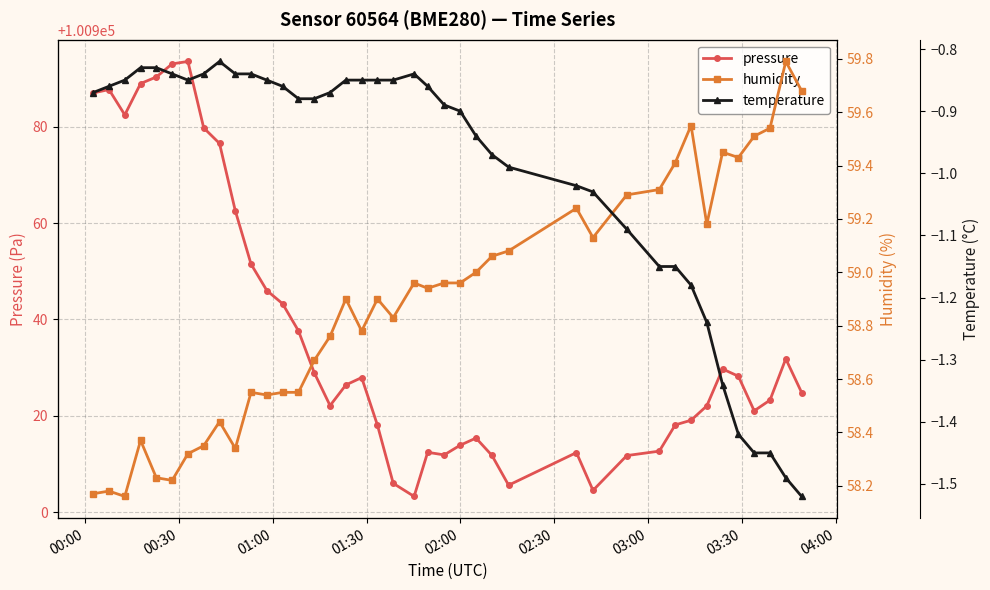

True or false: pressure has more than 2 points higher than both neighbors.

True